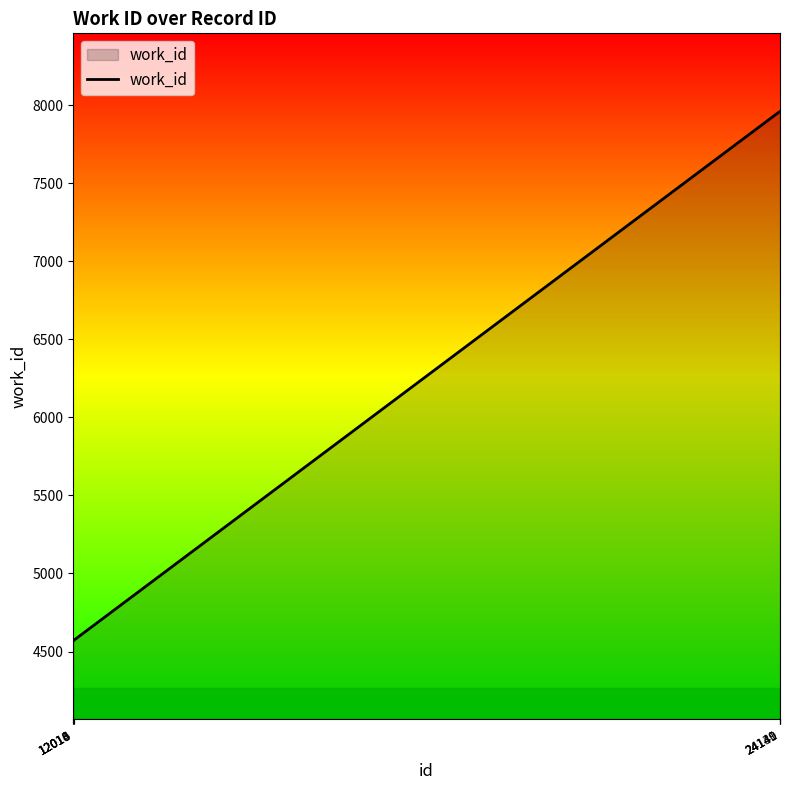

What is the difference between the maximum and minimum values?

3391